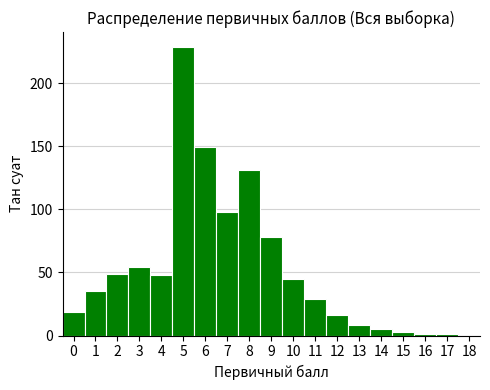

Over which range of the x-axis is the bar tallest?

4.5 to 5.5